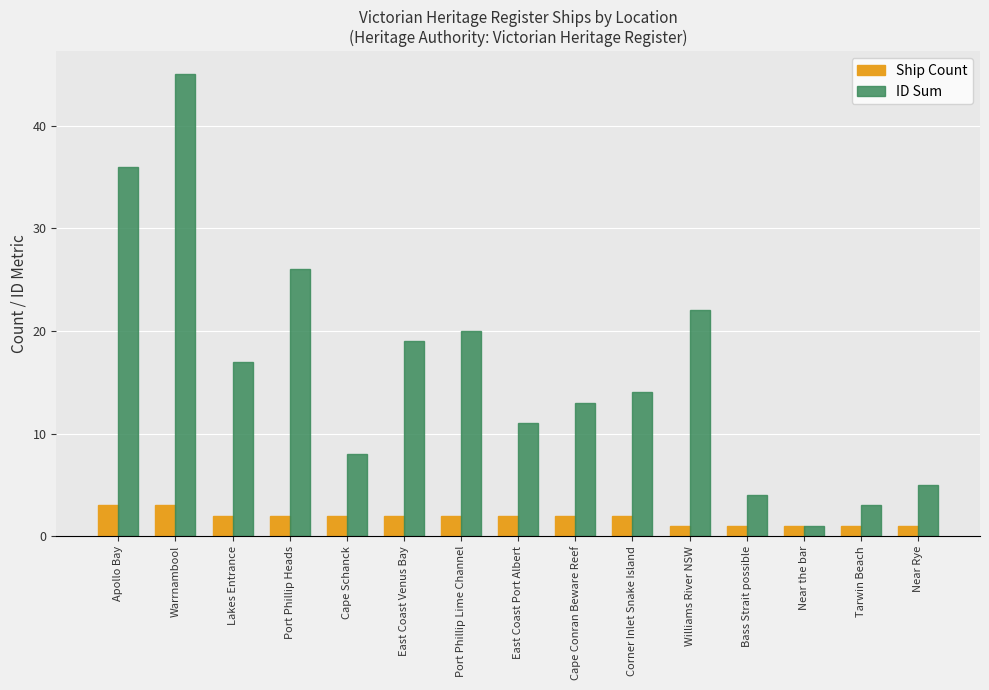

What is the difference between the highest and lowest values at East Coast Port Albert?

9